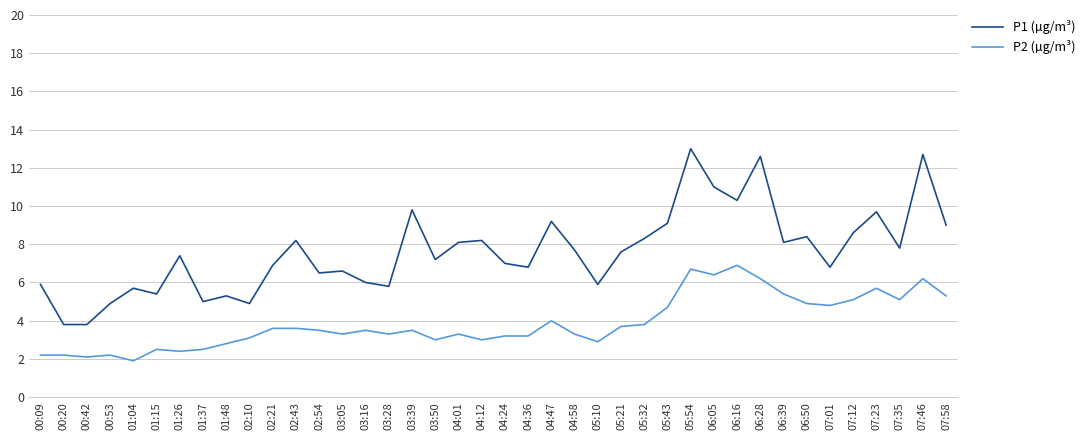

Reading left to right, transcribe all the data shown in this chart.

P1 (µg/m³): 5.9	3.8	3.8	4.9	5.7	5.4	7.4	5.0	5.3	4.9	6.9	8.2	6.5	6.6	6.0	5.8	9.8	7.2	8.1	8.2	7.0	6.8	9.2	7.7	5.9	7.6	8.3	9.1	13.0	11.0	10.3	12.6	8.1	8.4	6.8	8.6	9.7	7.8	12.7	9.0
P2 (µg/m³): 2.2	2.2	2.1	2.2	1.9	2.5	2.4	2.5	2.8	3.1	3.6	3.6	3.5	3.3	3.5	3.3	3.5	3.0	3.3	3.0	3.2	3.2	4.0	3.3	2.9	3.7	3.8	4.7	6.7	6.4	6.9	6.2	5.4	4.9	4.8	5.1	5.7	5.1	6.2	5.3